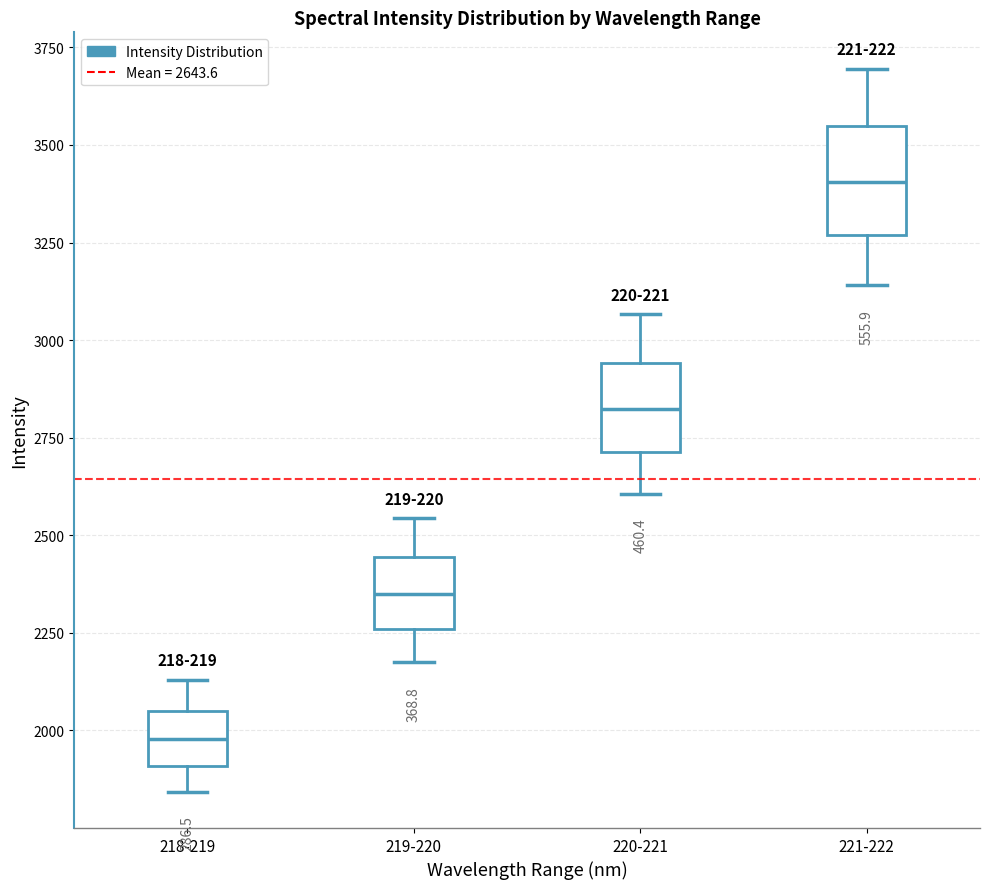

Which box has the highest median line?

221-222